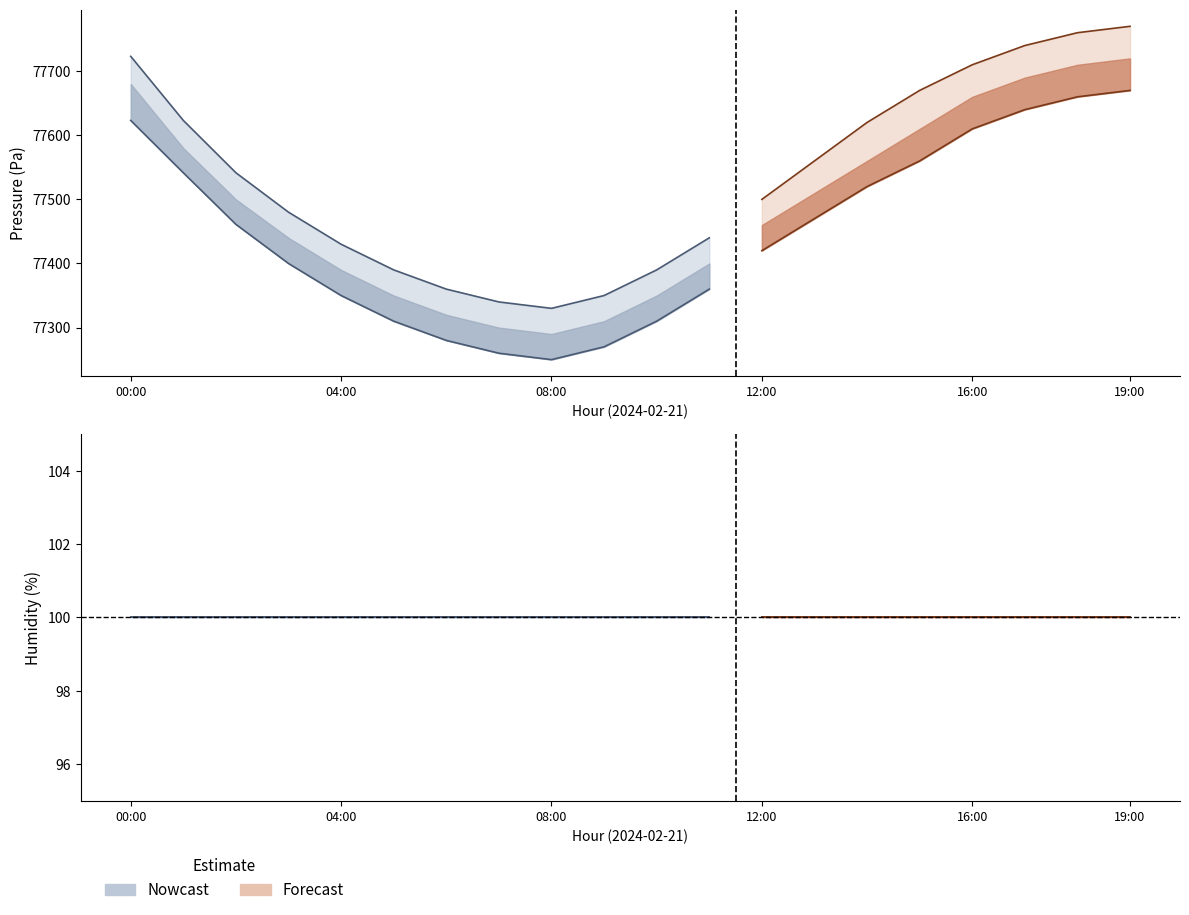

What is the label of the 8th point from the right?

12:00